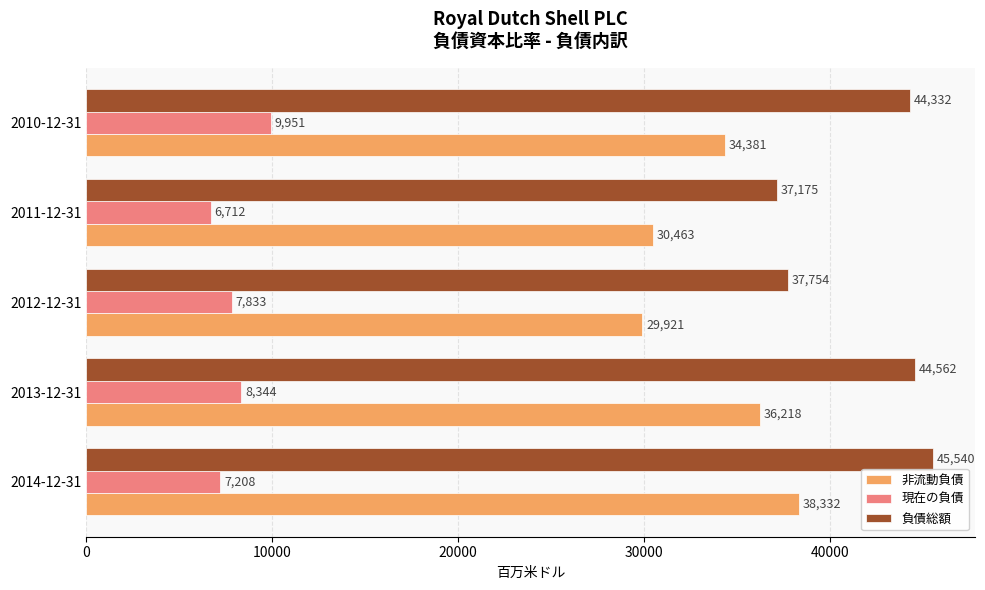

The 負債総額 series shows 15287 at 2011-12-31. True or false?

False